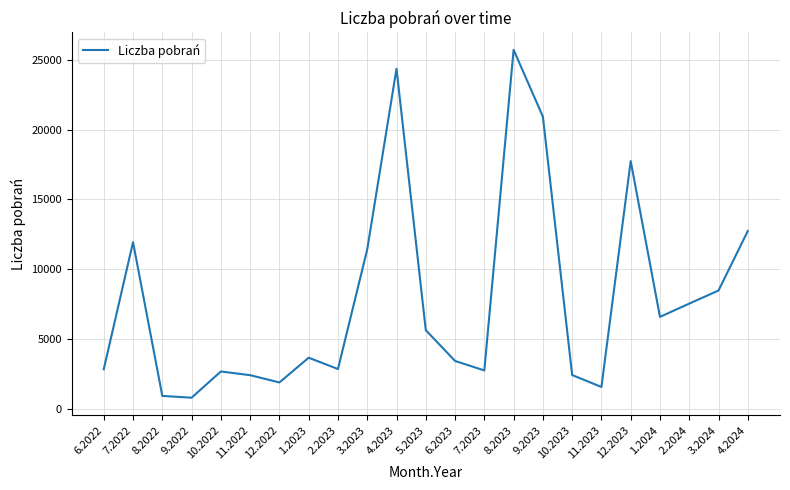

Is it true that the value at 5.2023 is 9575?

False